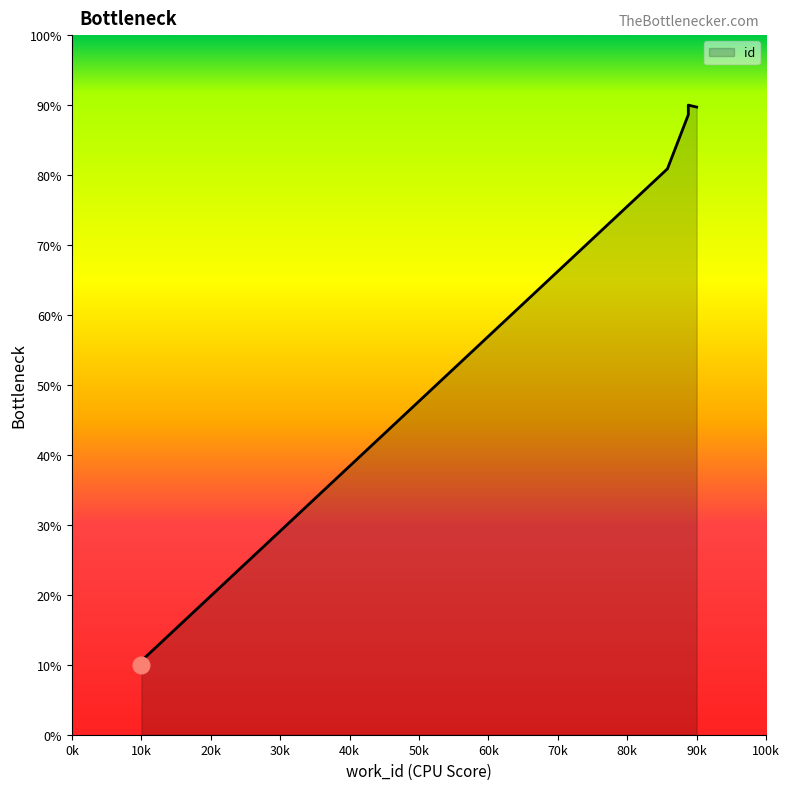

Reading right to left, what are all the values shown in this chart?

89.7	90.0	88.6	80.9	10.6	10.3	10.0